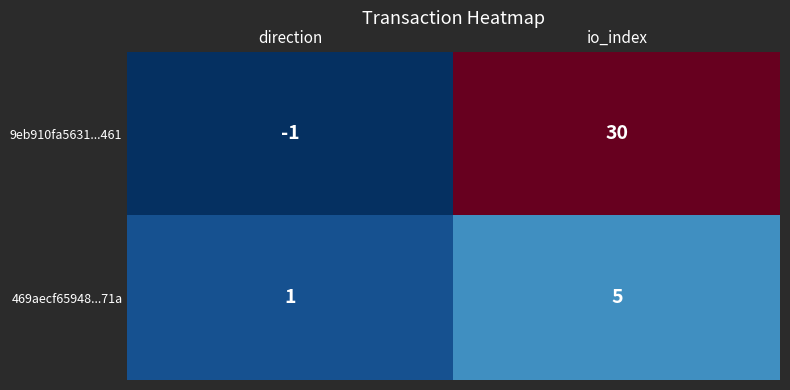

At which label is 469aecf65948...71a closest to 3?

direction